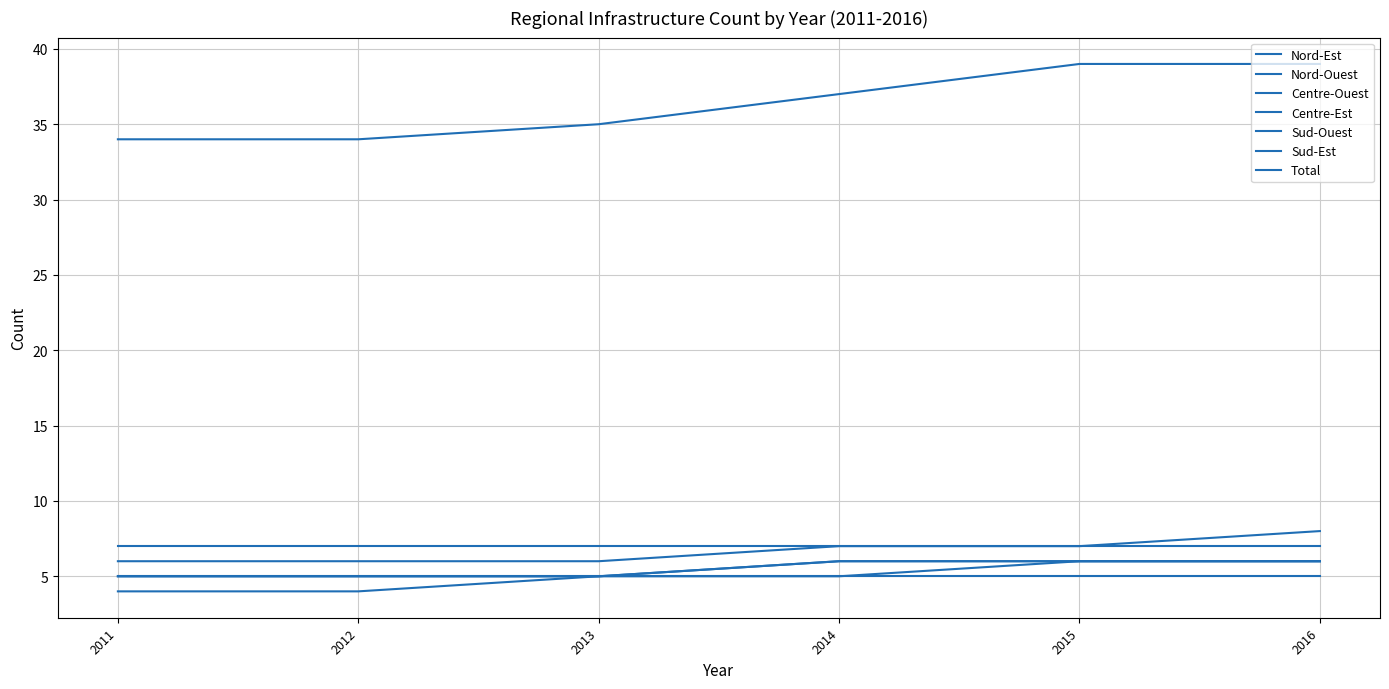

What is the value of the Total point at the 1st from the left?

34